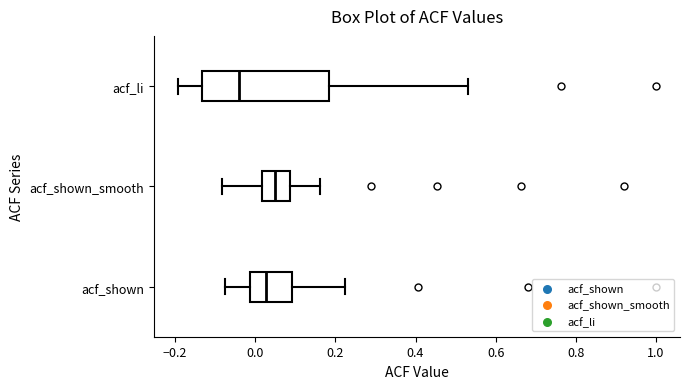

Reading bottom to top, transcribe this box plot: for each box, give where its median line is, the range the box spans, and where its two whiskers end, as read against the x-axis. The values are not printed on the chart, so give them approximately, as read against the axis.

acf_shown: median 0.02, box -0.02 to 0.10, whiskers -0.08 to 0.22
acf_shown_smooth: median 0.04, box 0.02 to 0.08, whiskers -0.08 to 0.16
acf_li: median -0.04, box -0.14 to 0.18, whiskers -0.20 to 0.54